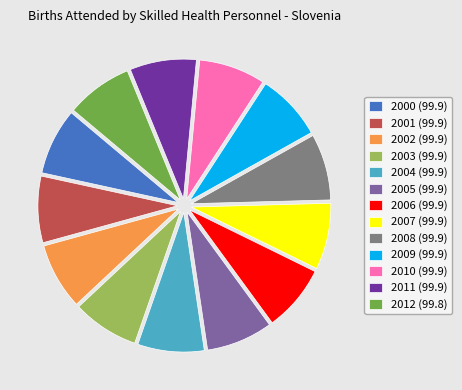

Approximately how many times larger is the value at 2011 (99.9) compared to 2008 (99.9)?

1.0